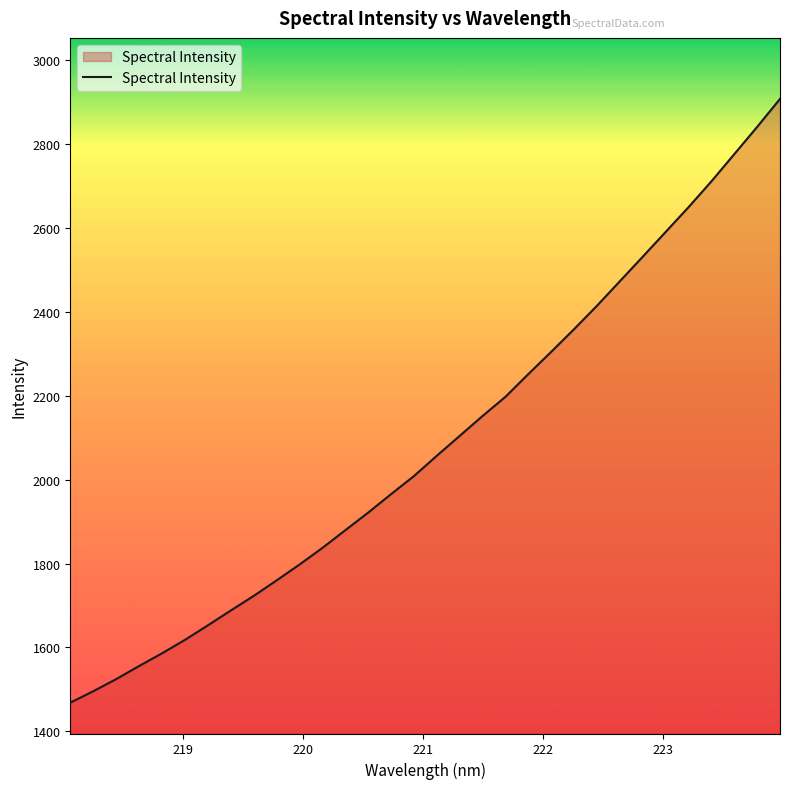

What is the difference between the maximum and minimum values?

1438.3